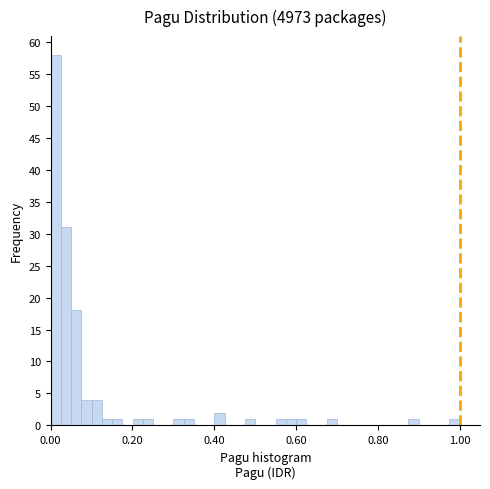

Read against the x-axis, roughly where is the centre of the tallest bar?

0.02